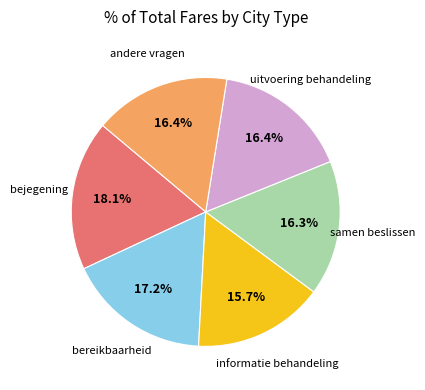

To the nearest percent, what is the difference between the largest and smallest slice percentages?

2%